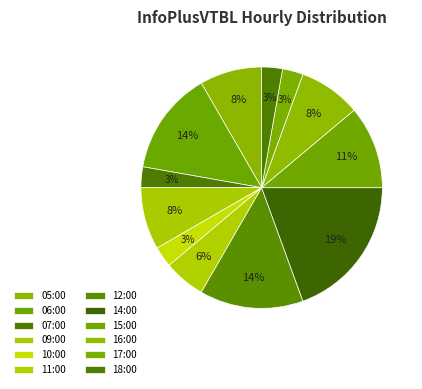

How much of the chart is everything except 10:00?

97.2%